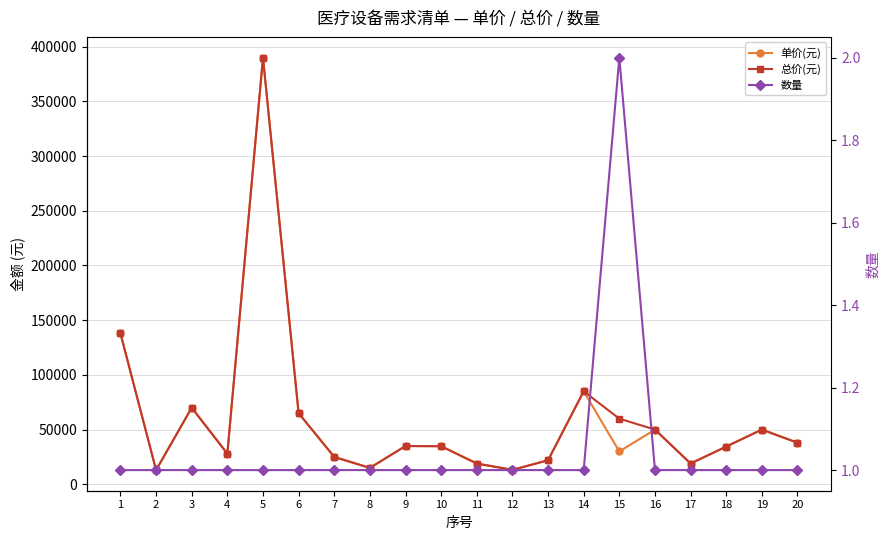

At 16, list the series in order from smallest to largest.

数量, 单价(元), 总价(元)